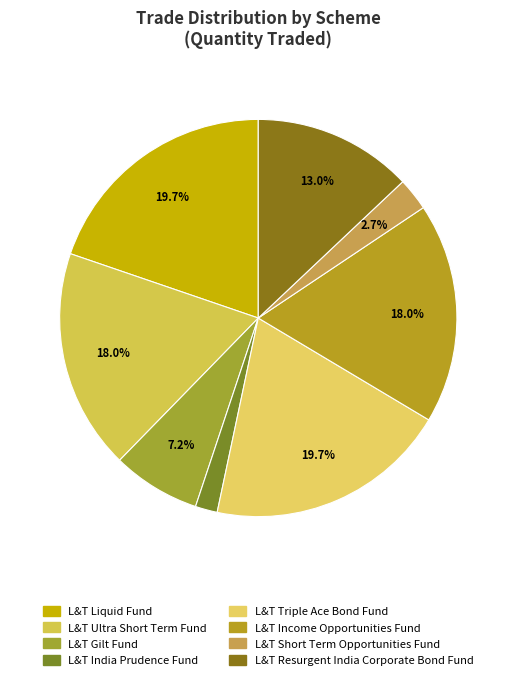

True or false: L&T Liquid Fund accounts for 20% of the total.

True